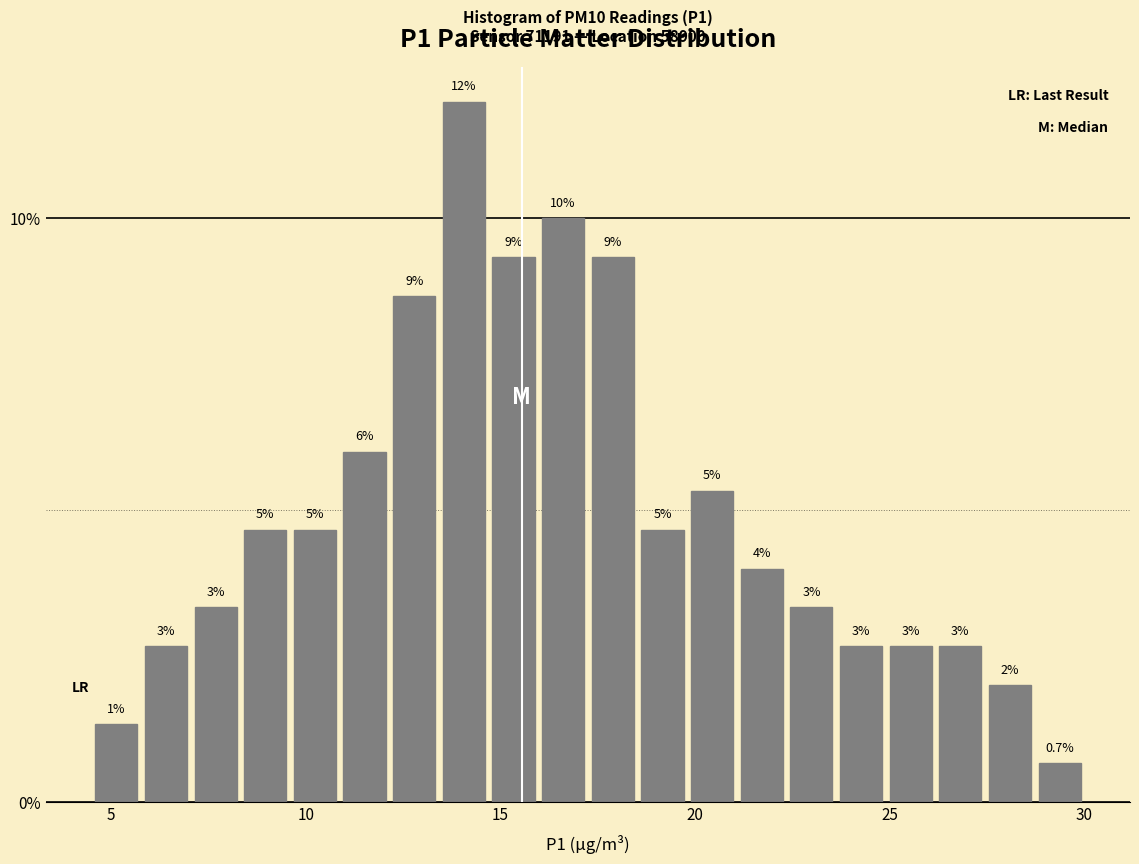

Read against the x-axis, roughly where is the centre of the tallest bar?

14.0